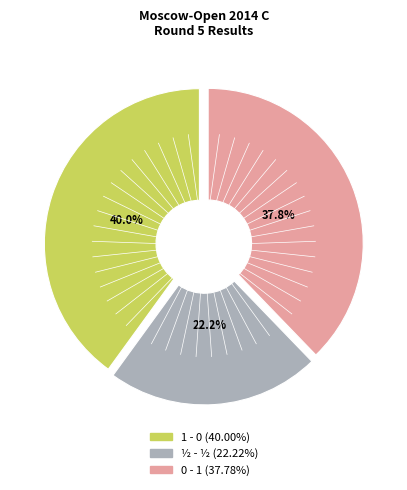

To the nearest percent, what is the combined percentage of 1 - 0 and ½ - ½?

62%